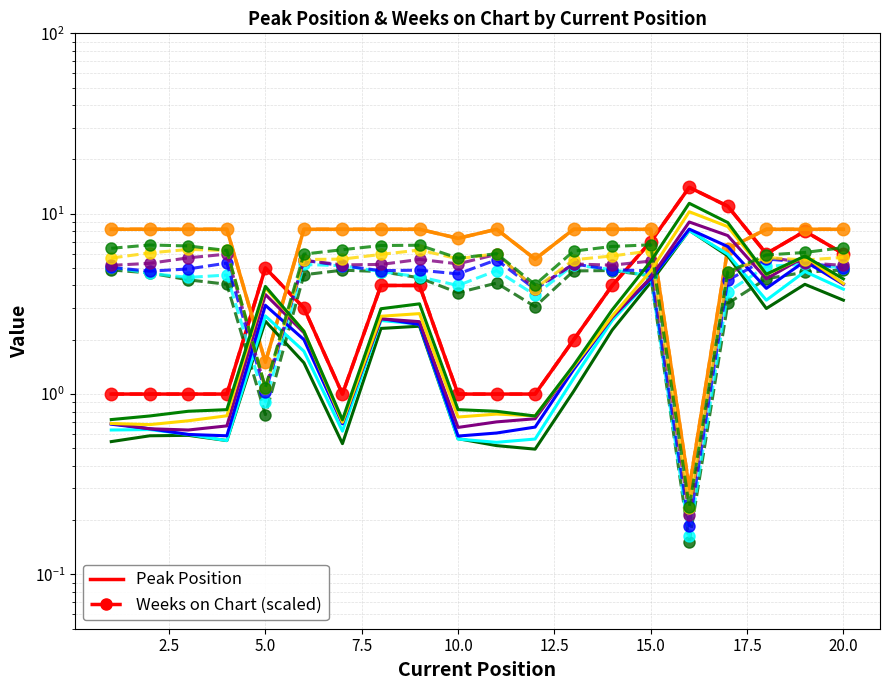

True or false: Peak Position and Weeks on Chart cross at least once.

True